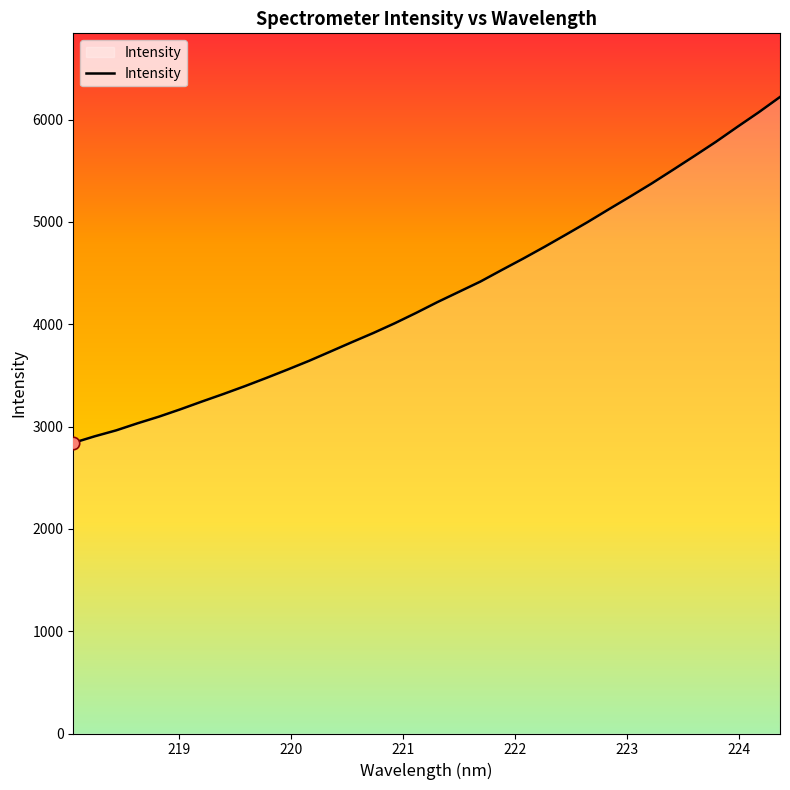

What is the difference between the maximum and minimum values?

3380.4